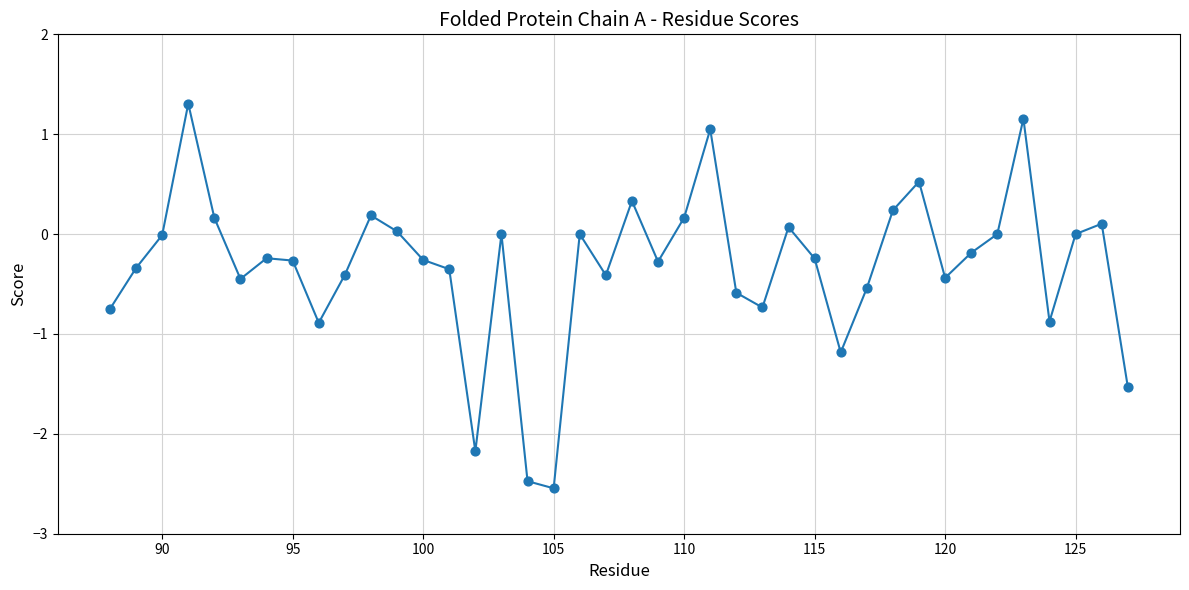

What is the greatest value displayed?

1.3